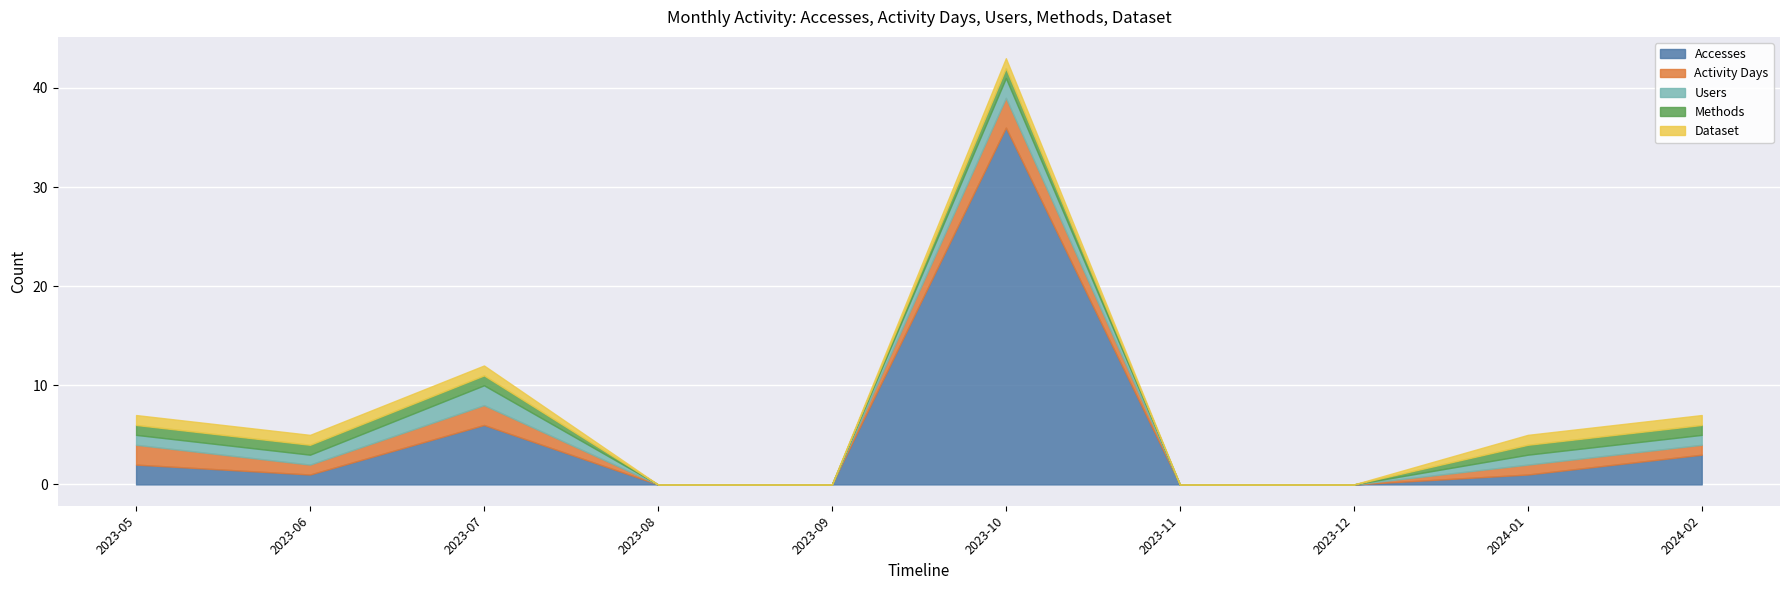

The value of Activity Days at 2024-02 is 1. True or false?

False